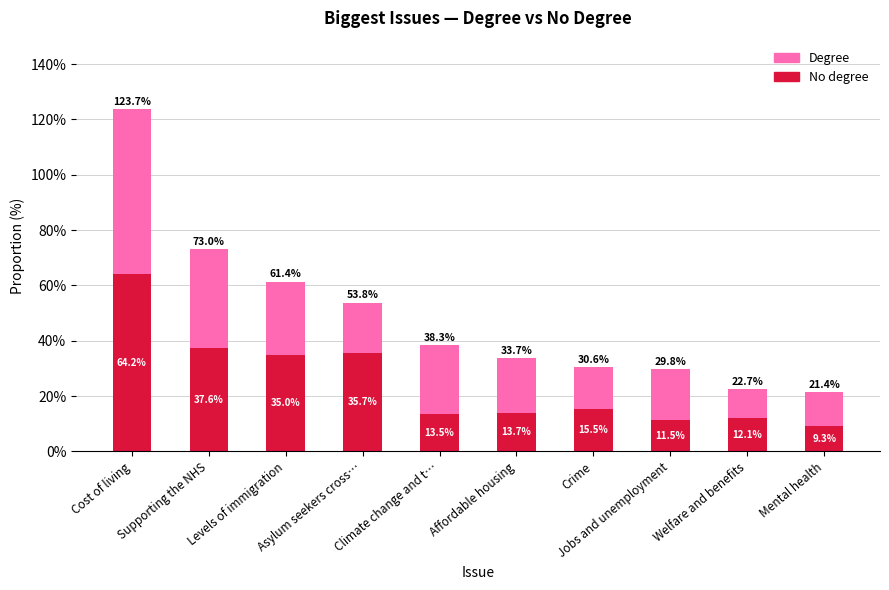

What is the highest value of the No degree series?

64.2